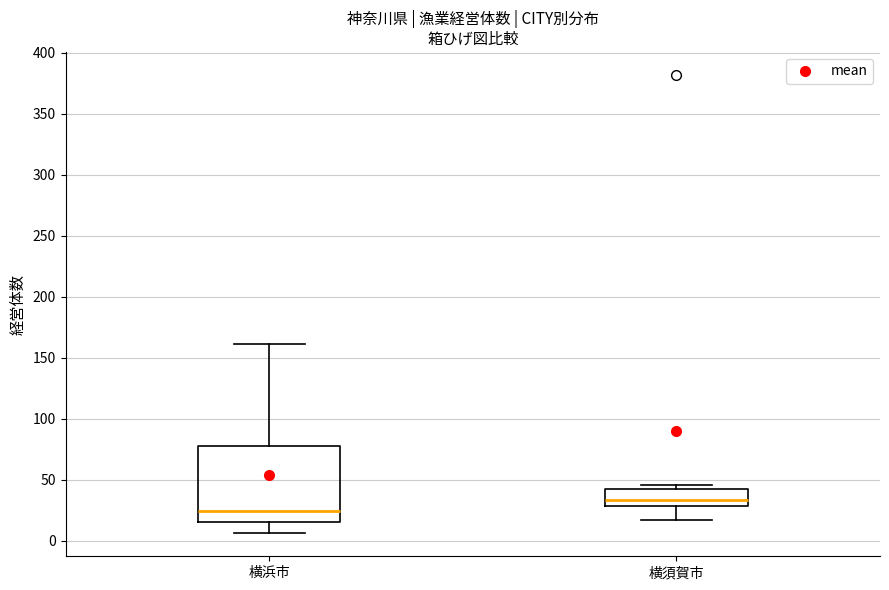

Comparing the boxes themselves (not the whiskers), which one is the tallest?

横浜市